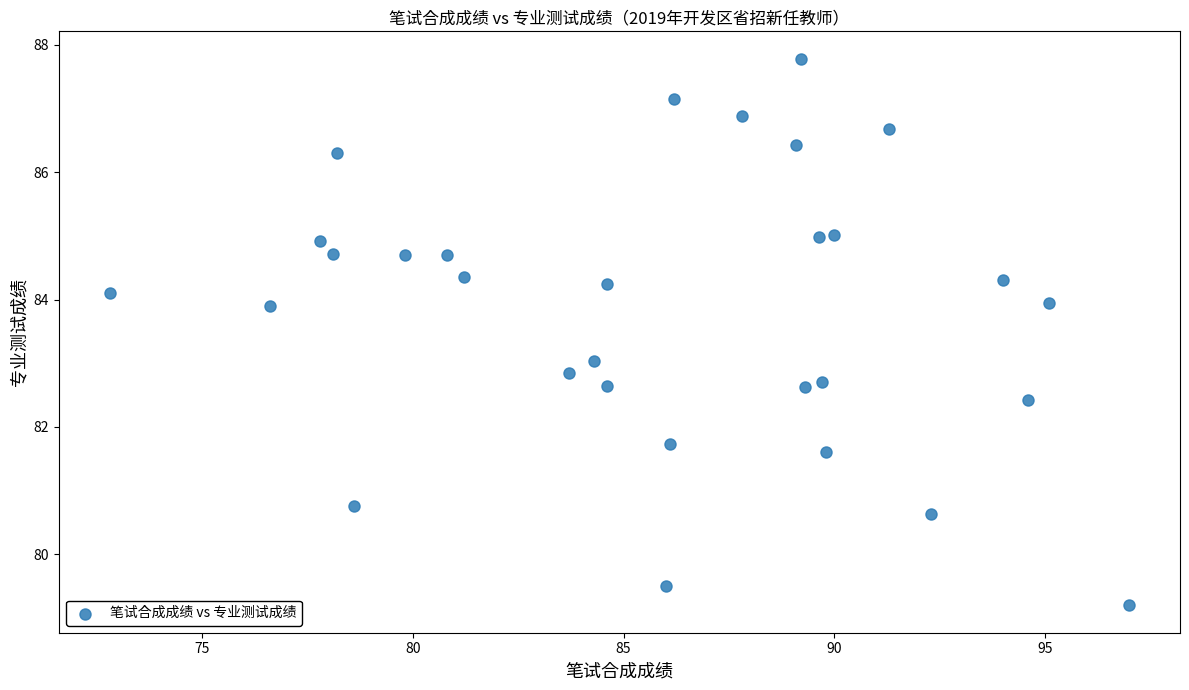

What is the range of Y values (max minus min)?

8.6